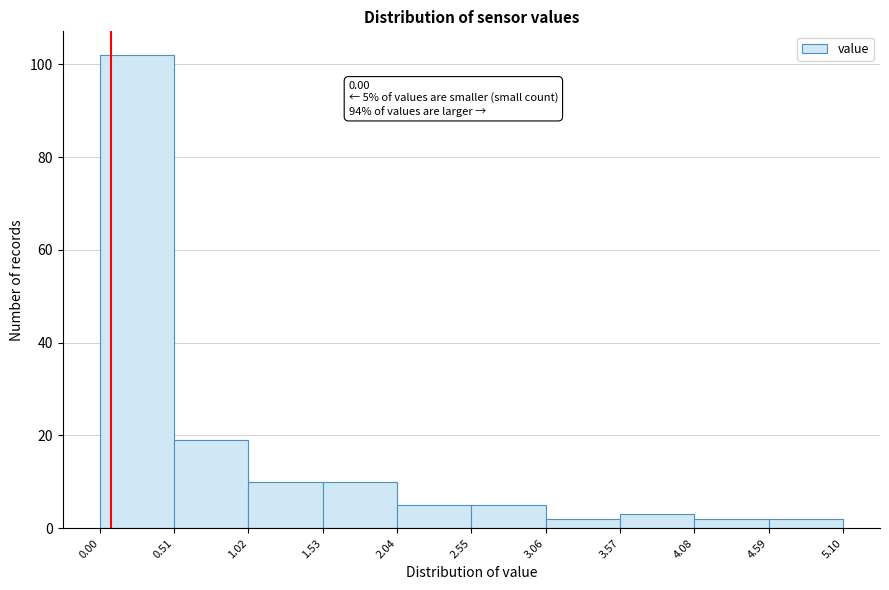

Over which range of the x-axis is the bar tallest?

0.00 to 0.51